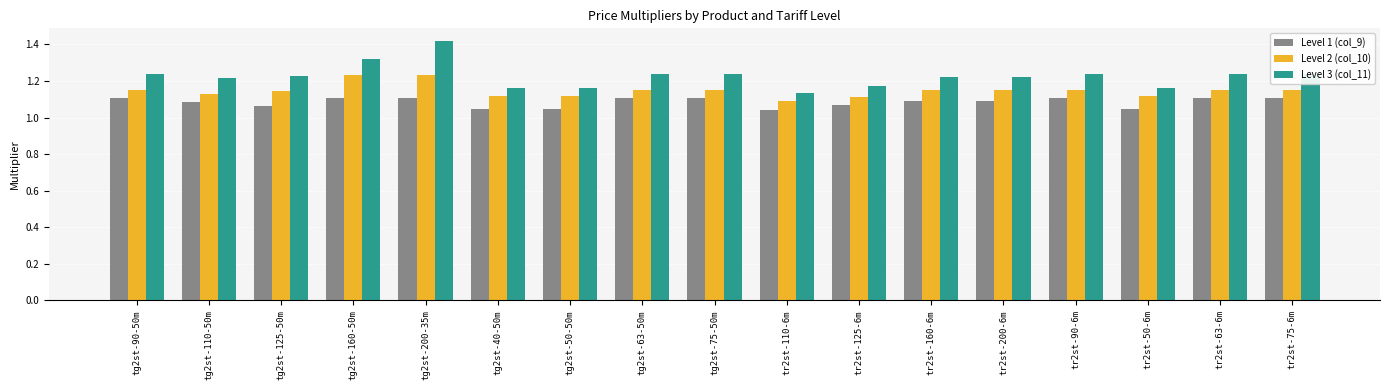

What is the spread (max minus min) of values at tr2st-63-6m?

0.1